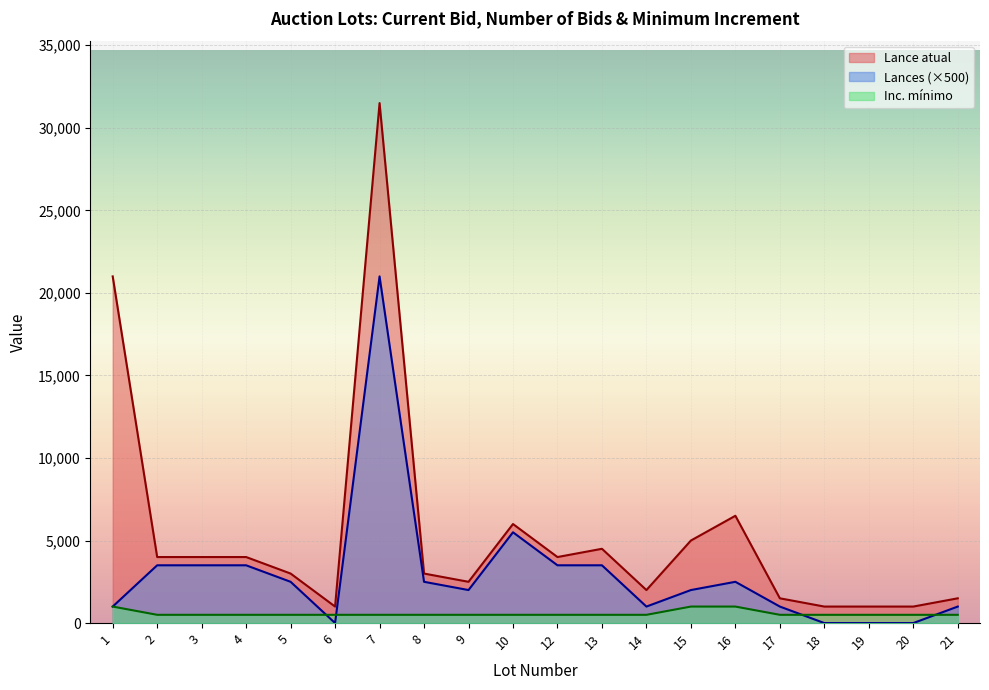

True or false: Inc. mínimo and Lance atual intersect in this chart.

False